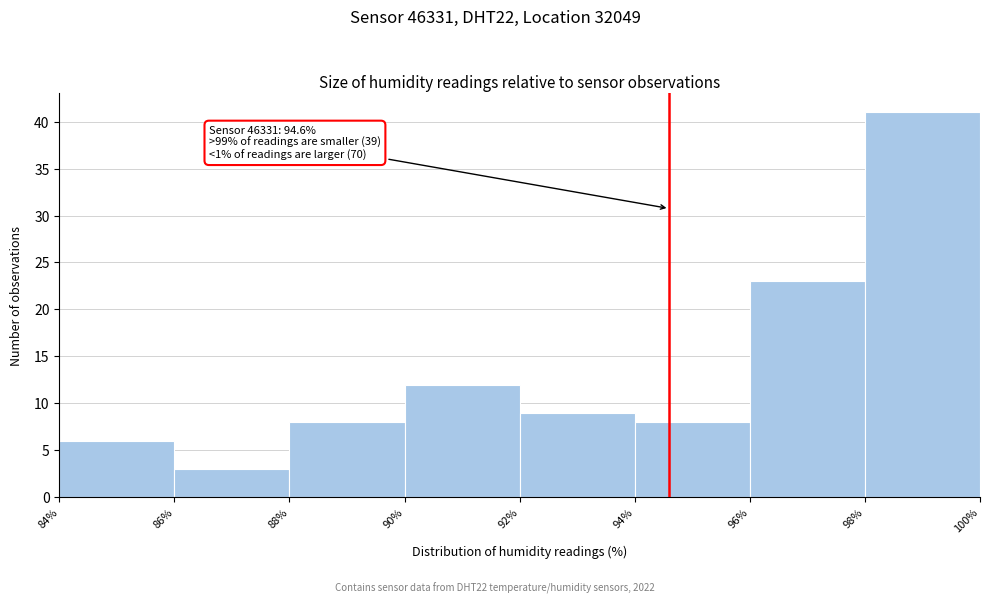

Over which range of the x-axis is the bar tallest?

98% to 100%